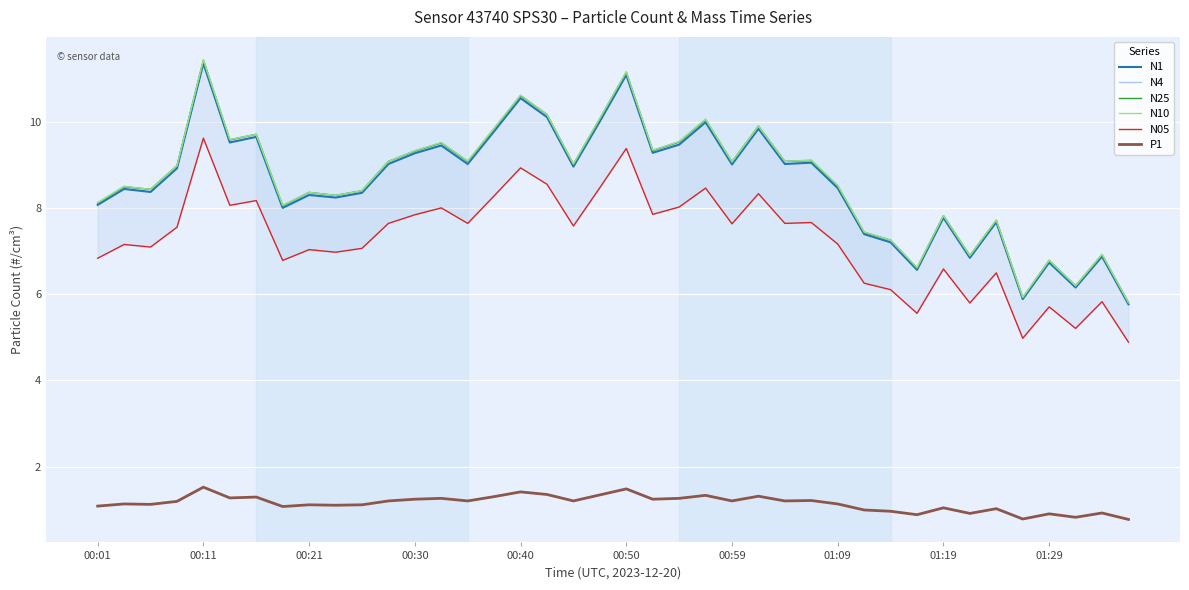

What are all the series names shown in the legend?

N1, N4, N25, N10, N05, P1